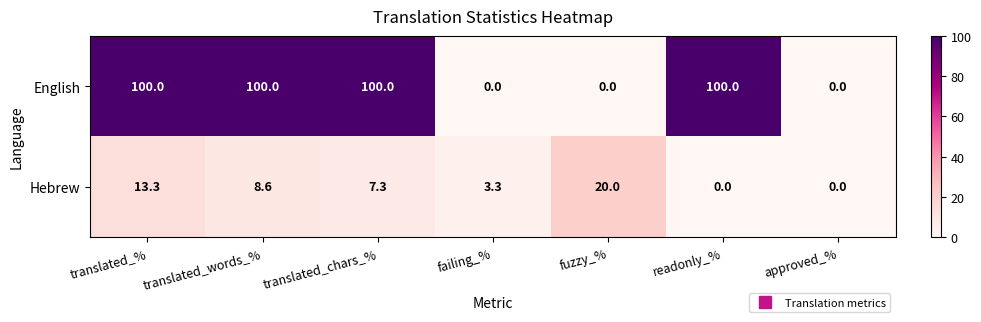

What is the total value across all series at fuzzy_%?

20.0